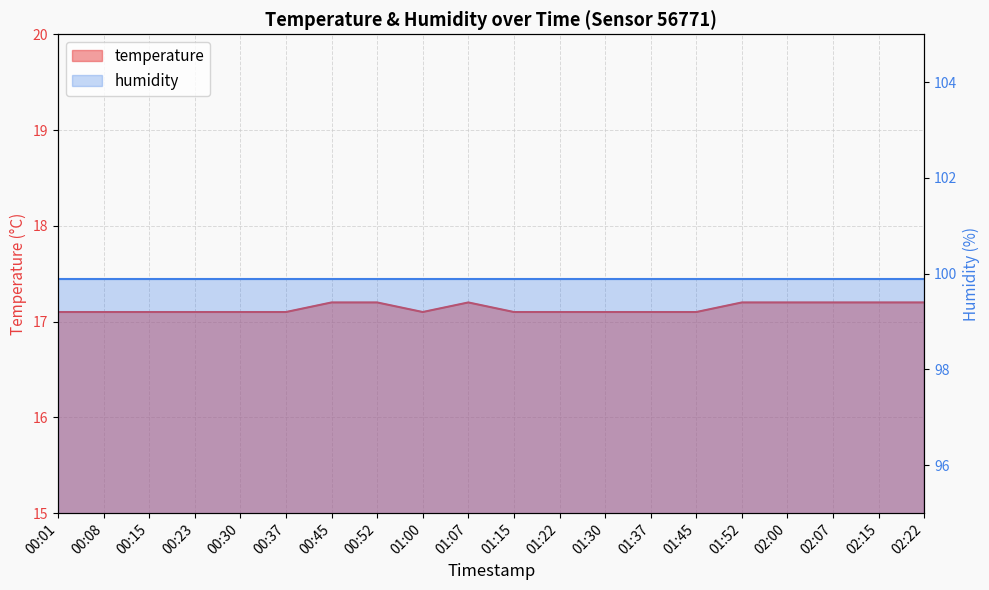

True or false: the data shows 17.2 at 02:22.

True